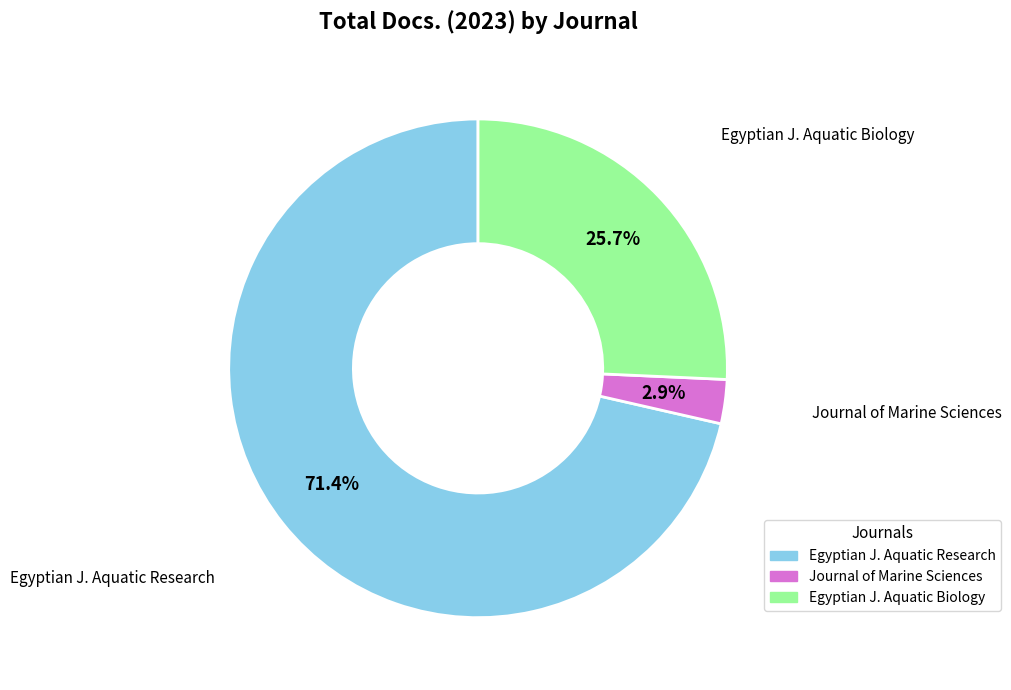

Is there any slice that represents more than half of the pie?

Yes